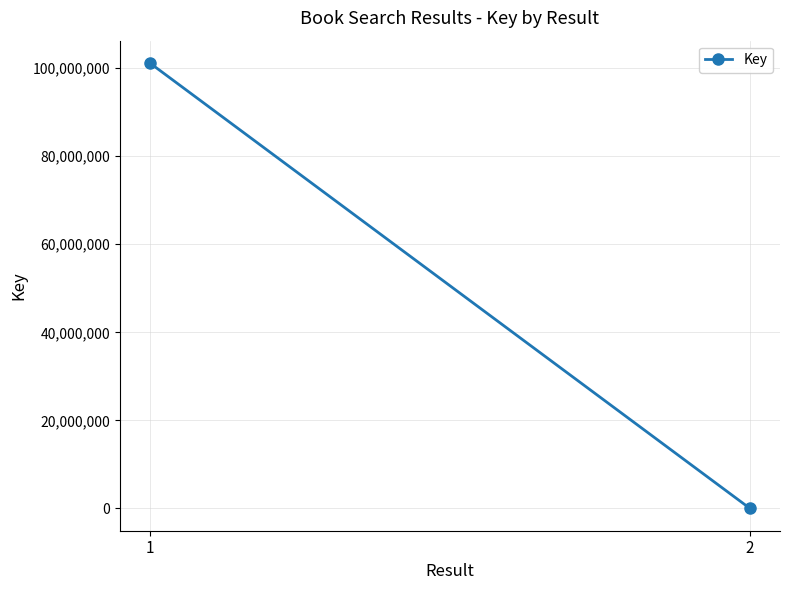

What is the sum of all values?

101169158